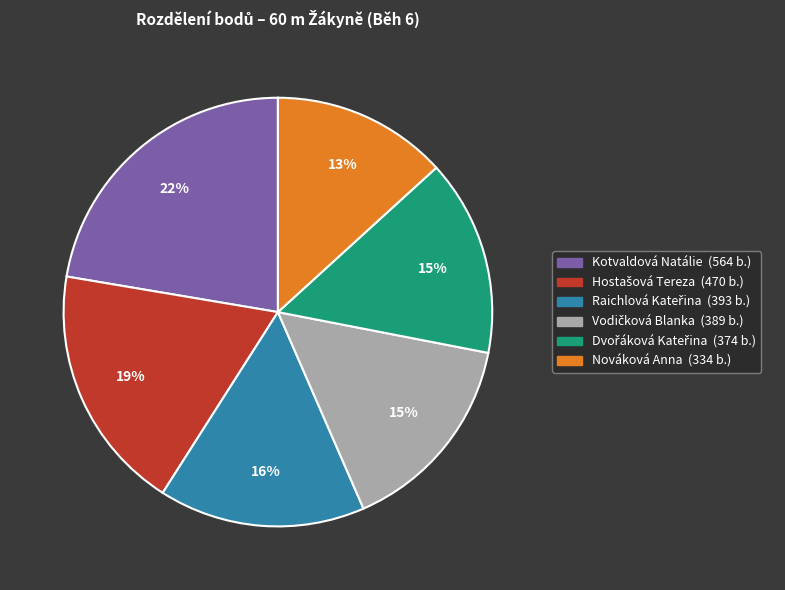

How many segments does this pie chart have?

6